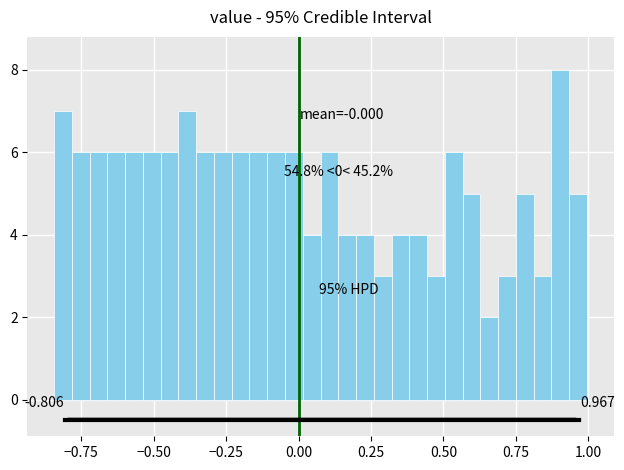

Read against the x-axis, roughly where is the centre of the tallest bar?

0.90